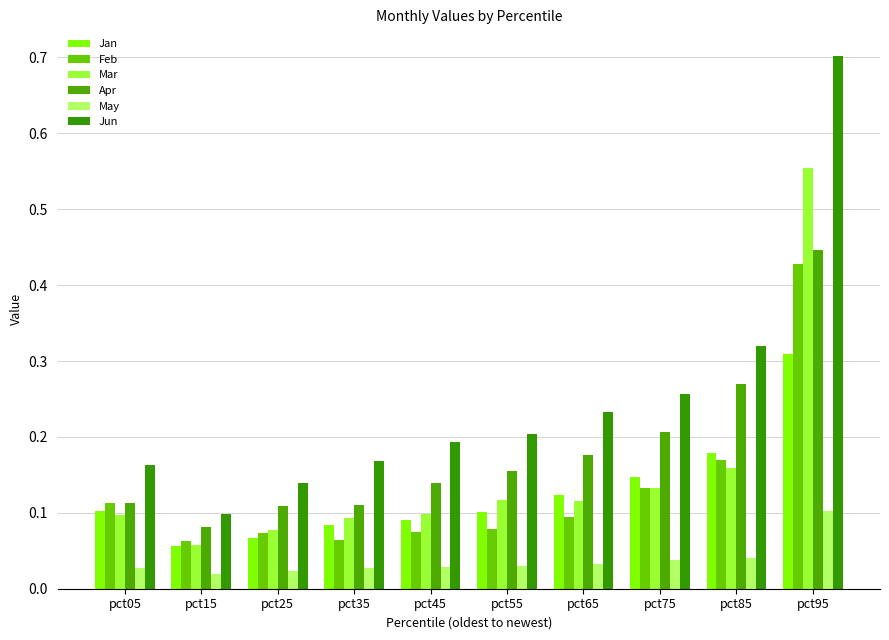

Is the value of Jan at pct65 greater than the value of Feb at pct15?

Yes